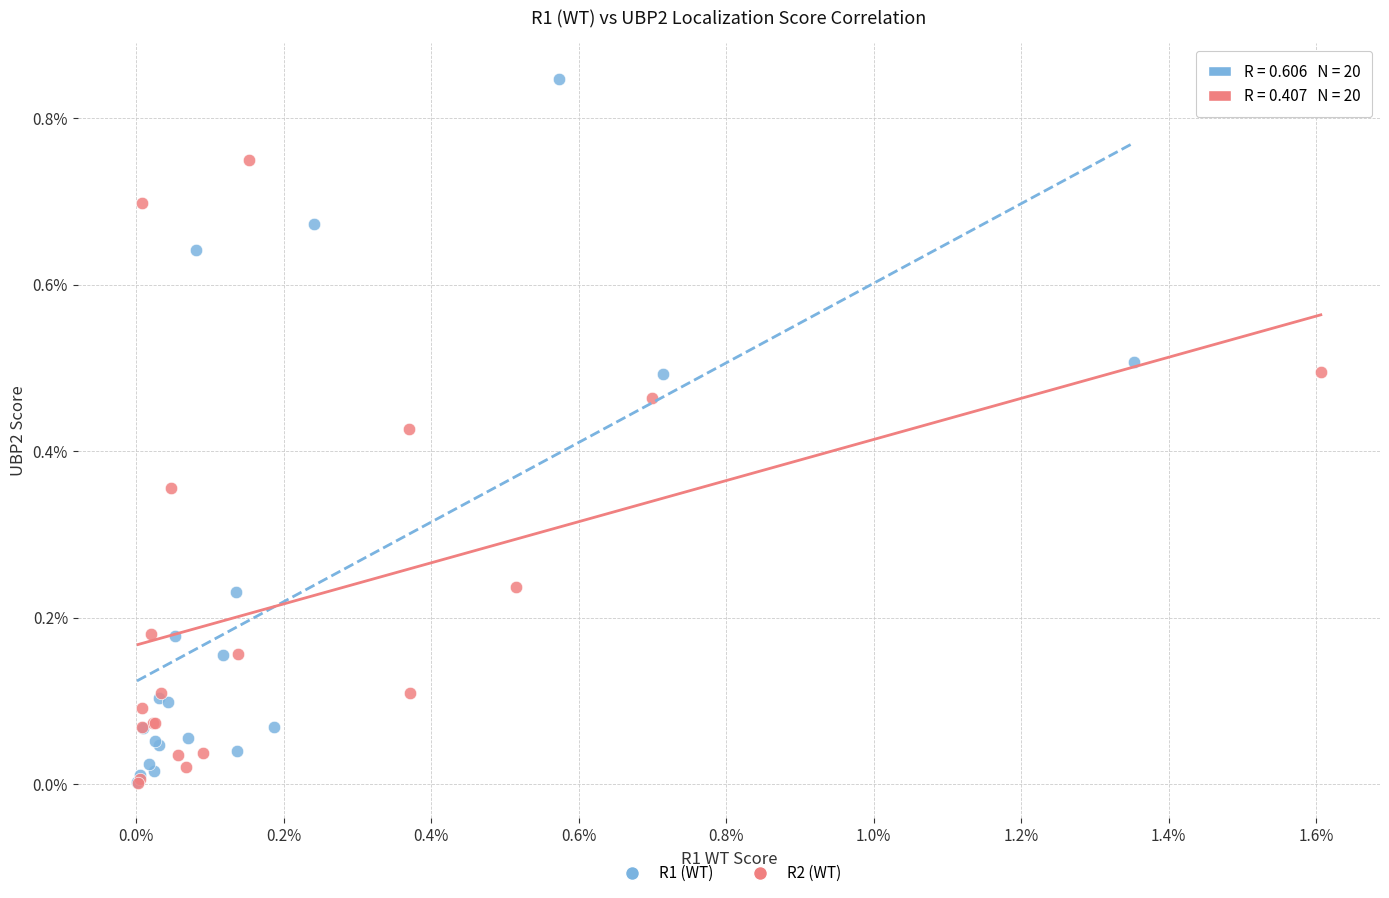

Which series contains the highest Y value?

R1 (WT)